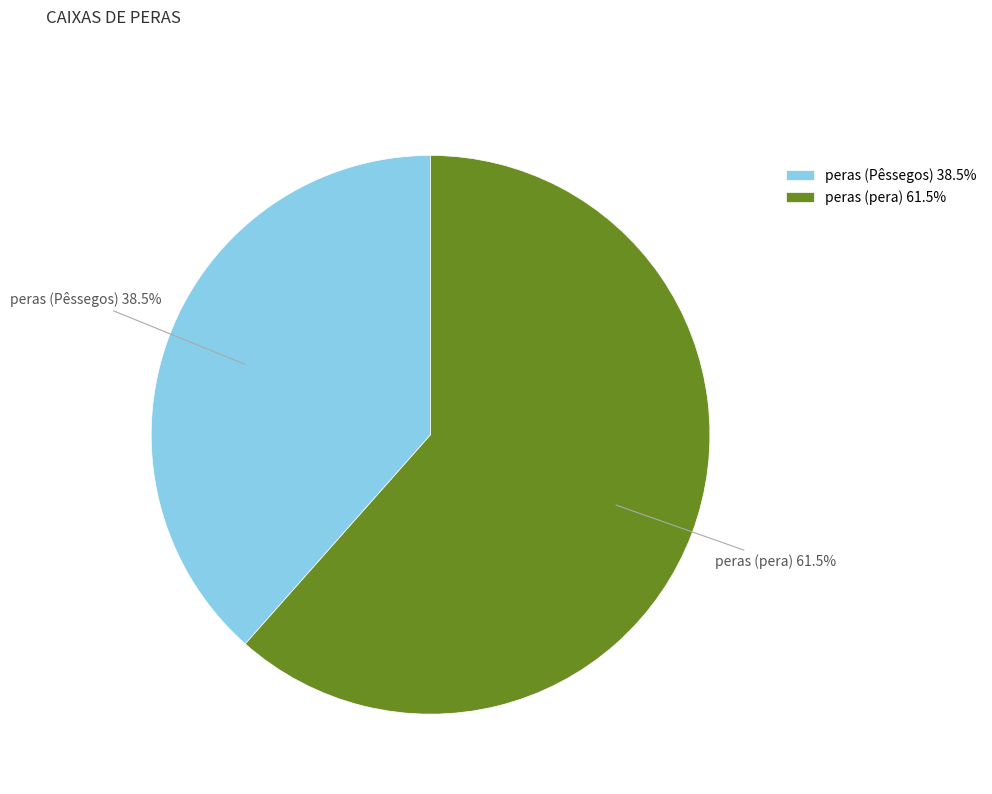

Do peras (Pêssegos) 38.5% and peras (pera) 61.5% together represent more than half of the pie?

Yes